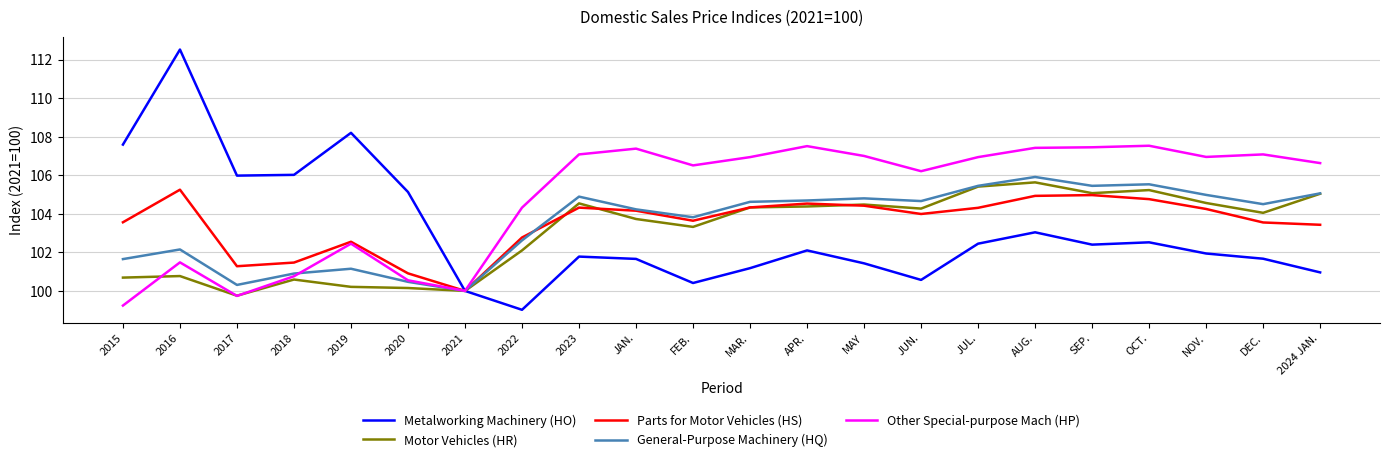

True or false: Motor Vehicles (HR) and Parts for Motor Vehicles (HS) intersect in this chart.

True